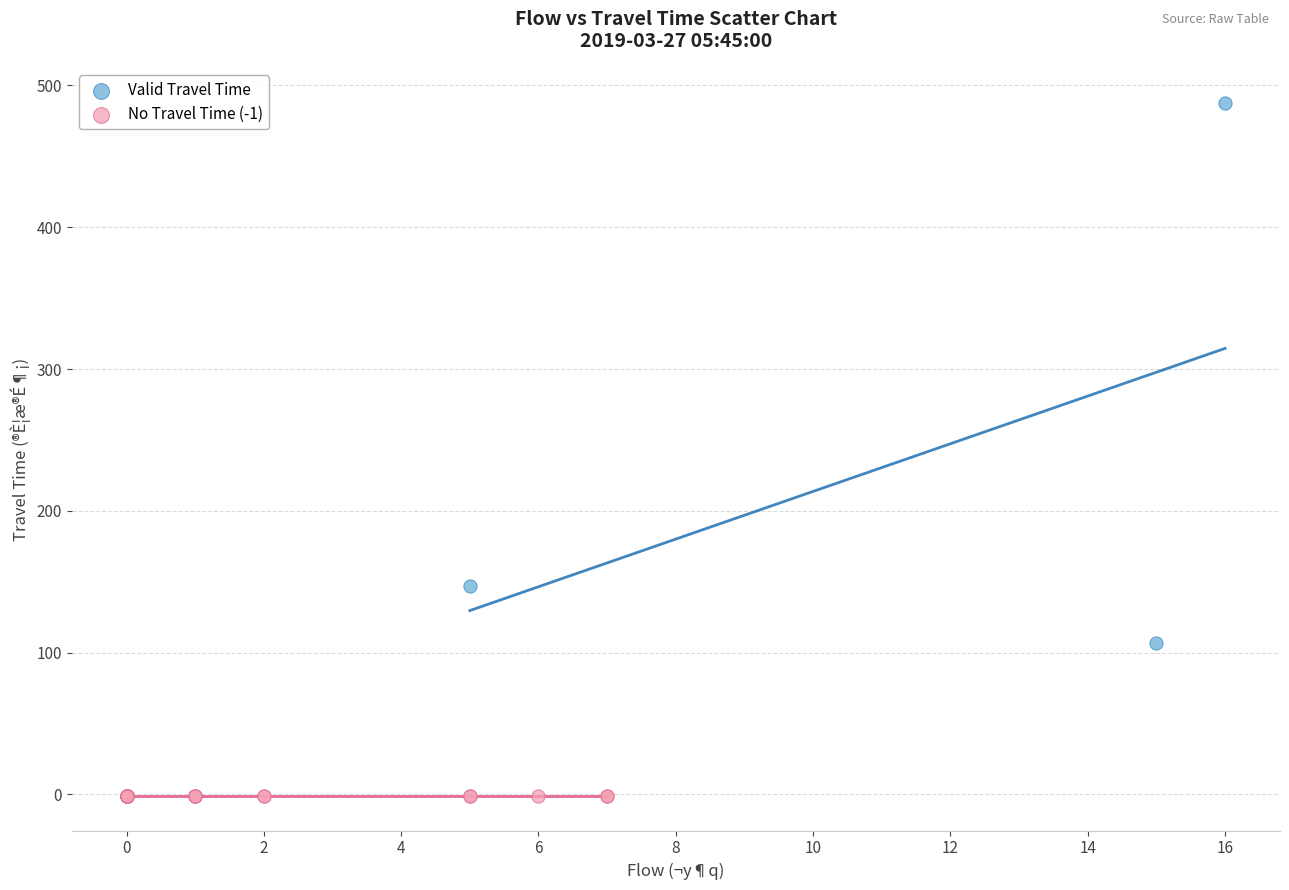

Which series reaches the maximum Y coordinate?

Valid Travel Time